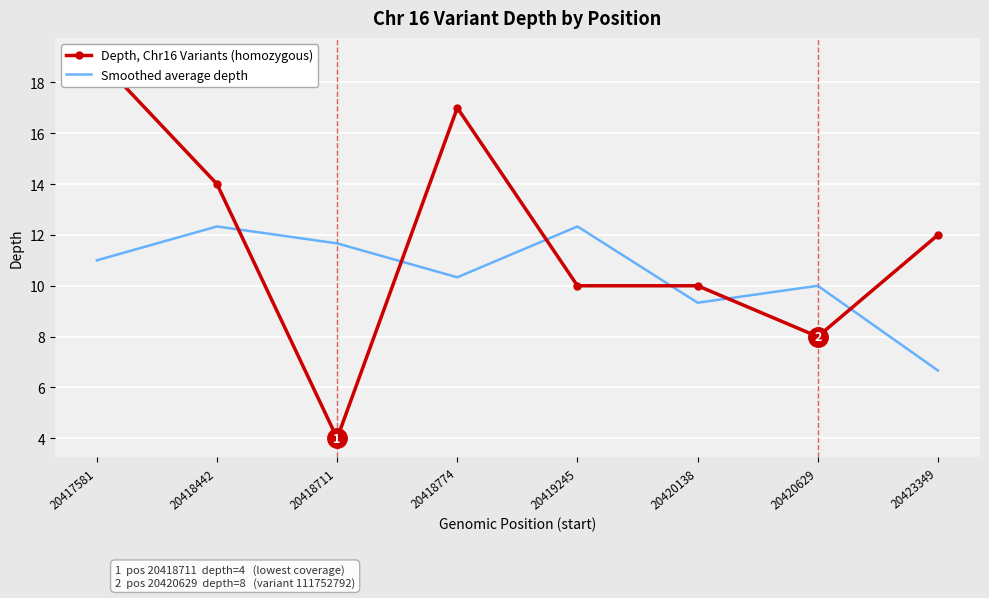

Reading left to right, transcribe all the data shown in this chart.

Depth, Chr16 Variants (homozygous): 19.0	14.0	4.0	17.0	10.0	10.0	8.0	12.0
Smoothed average depth: 11.0	12.3	11.7	10.3	12.3	9.3	10.0	6.7